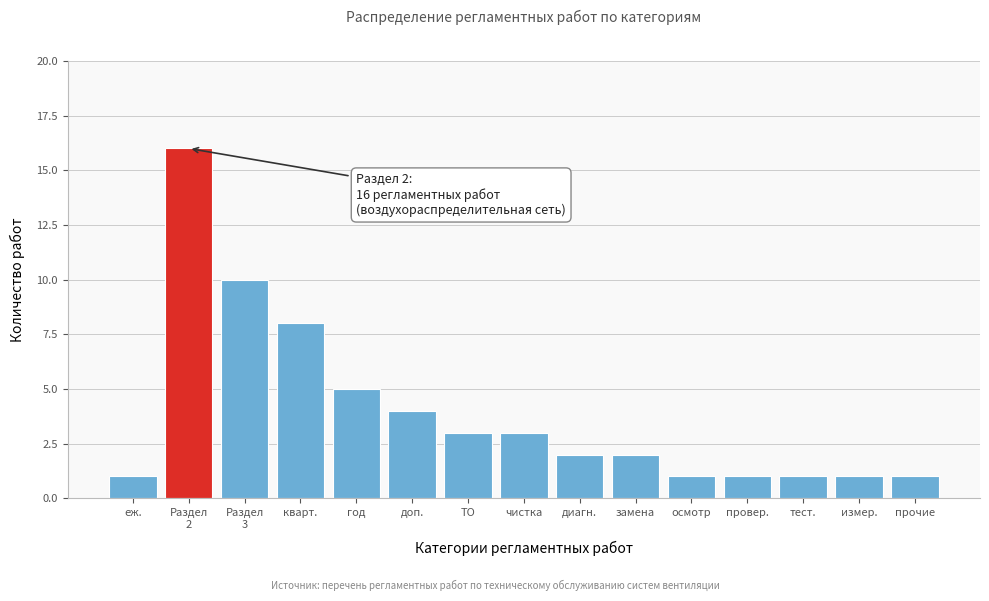

Reading right to left, extract all data points from this chart.

1	1	1	1	1	2	2	3	3	4	5	8	10	16	1